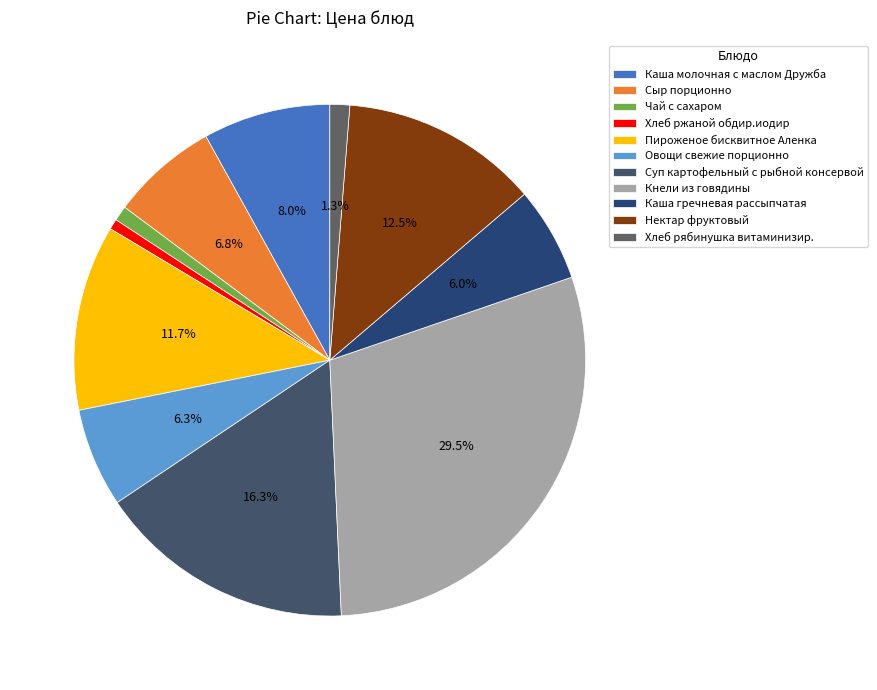

Is there any slice that represents more than half of the pie?

No